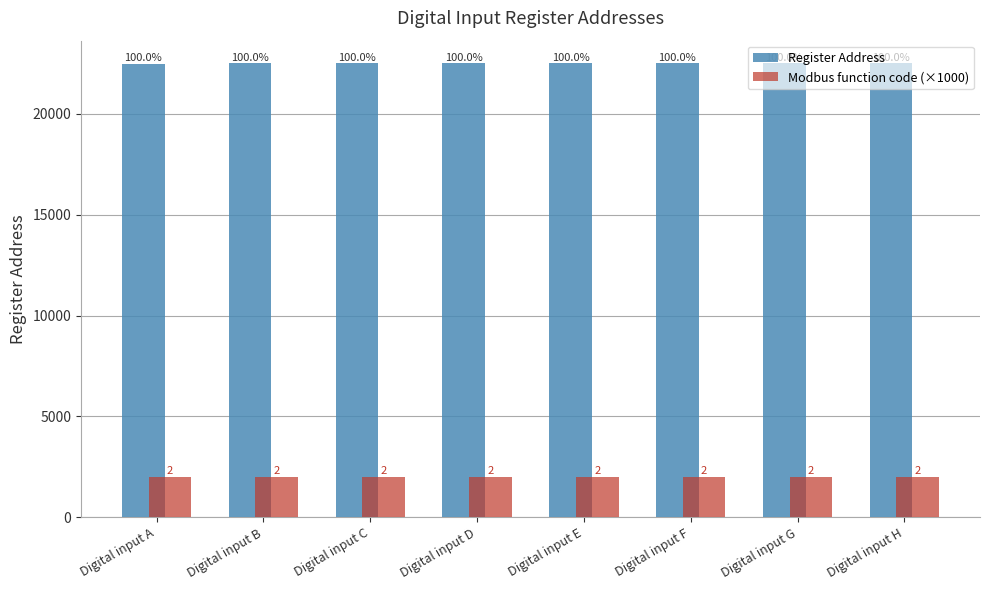

Reading left to right, extract all data points from this chart.

Register Address: Digital input A=22500	Digital input B=22501	Digital input C=22502	Digital input D=22503	Digital input E=22504	Digital input F=22505	Digital input G=22506	Digital input H=22507
Modbus function code (×1000): Digital input A=2000	Digital input B=2000	Digital input C=2000	Digital input D=2000	Digital input E=2000	Digital input F=2000	Digital input G=2000	Digital input H=2000